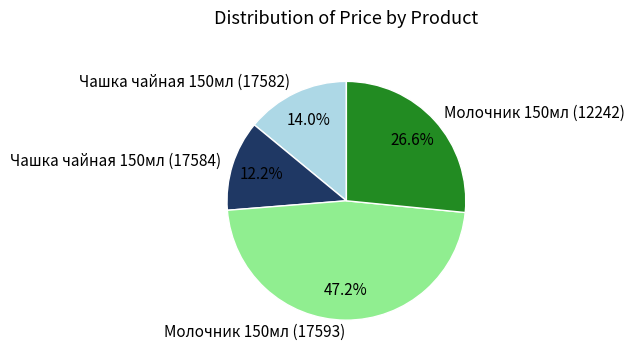

Is there any slice that represents more than half of the pie?

No